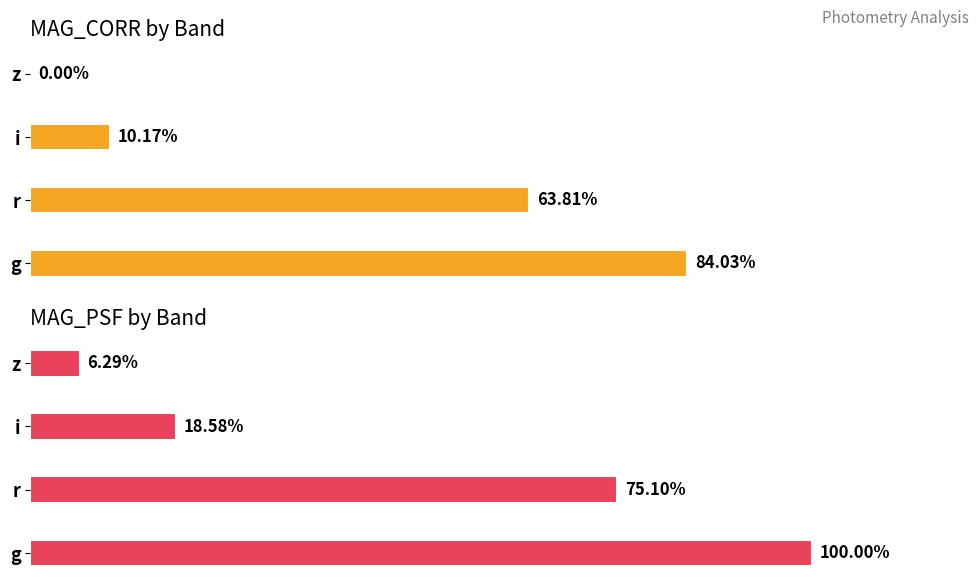

Reading right to left, list all the values displayed in this chart.

MAG_CORR: 0.0	10.2	63.8	84.0
MAG_PSF: 6.3	18.6	75.1	100.0